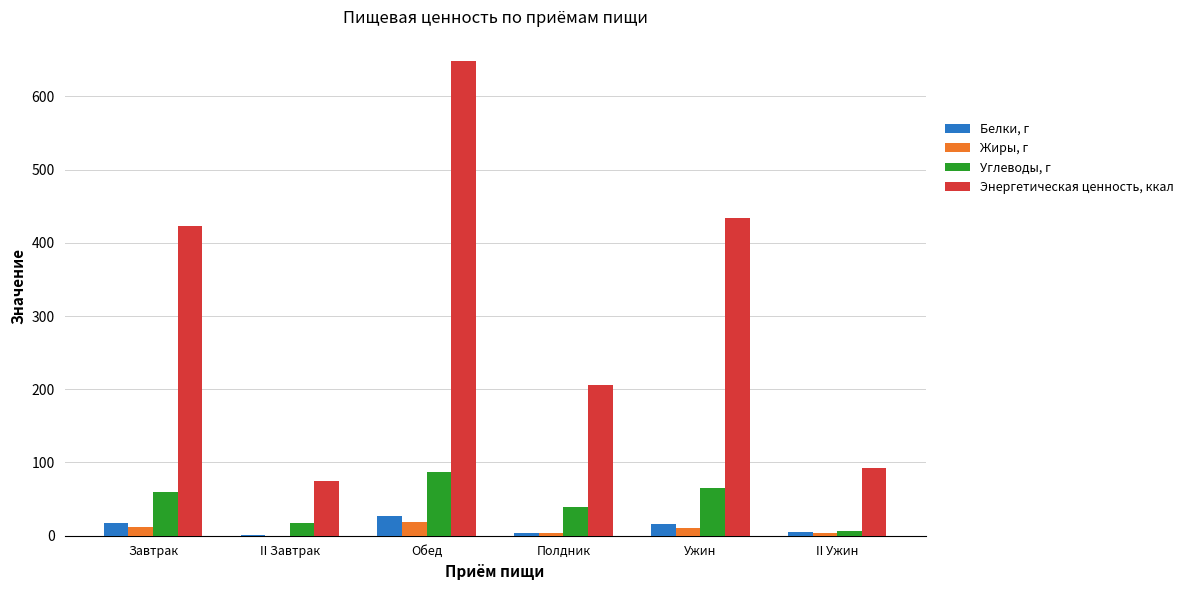

At which label is Углеводы, г closest to 46?

Полдник